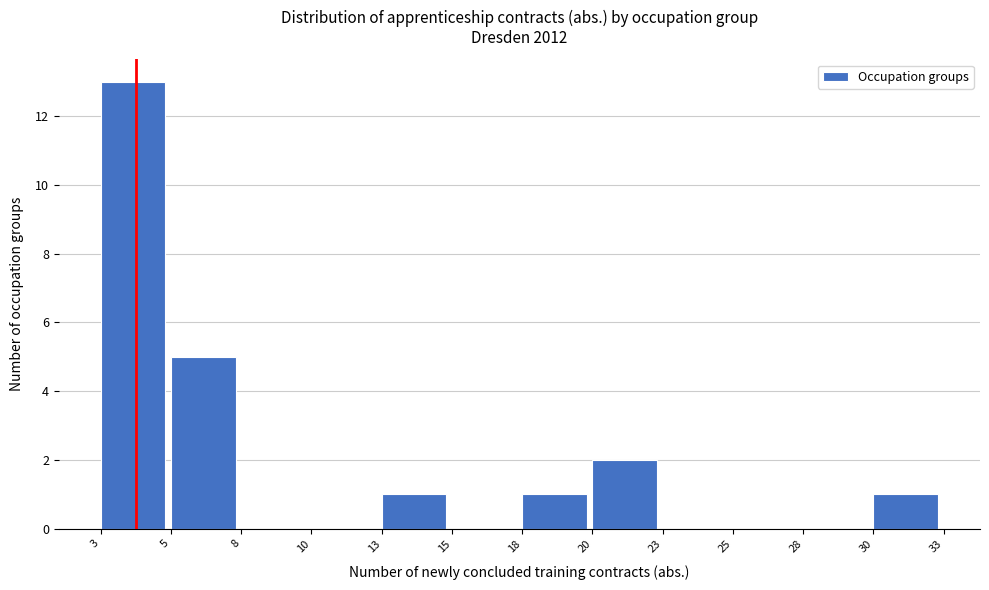

Reading left to right, what are all the values shown in this chart?

3=13	5=5	8=0	10=0	13=1	15=0	18=1	20=2	23=0	25=0	28=0	30=1